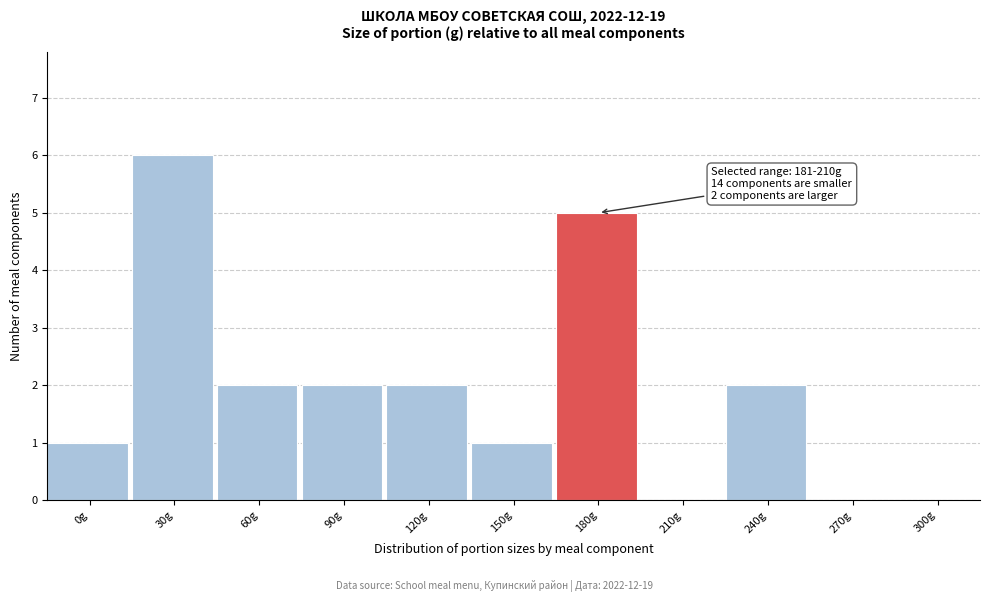

Reading left to right, transcribe all the data shown in this chart.

0g=1	30g=6	60g=2	90g=2	120g=2	150g=1	180g=5	210g=0	240g=2	270g=0	300g=0